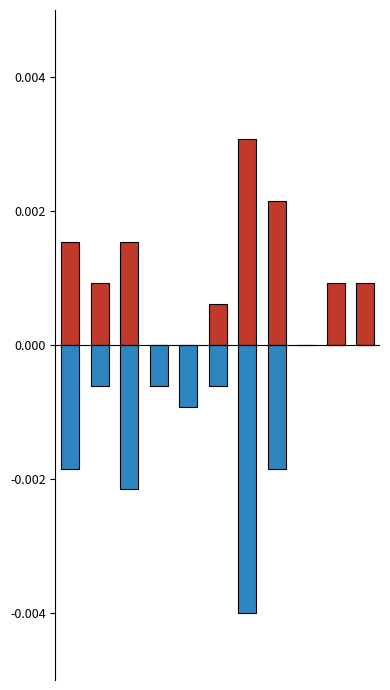

Count the number of data series in this chart.

2